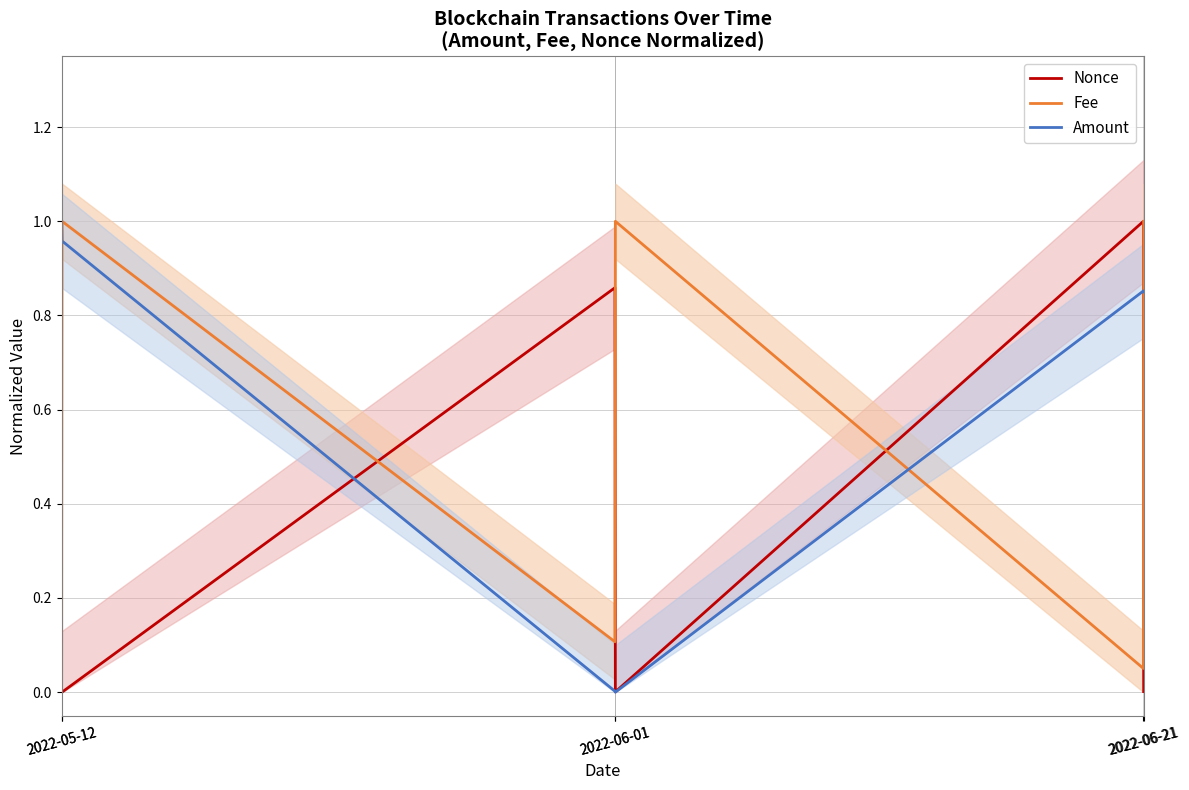

List the series in order of their peak value, lowest first.

Nonce, Fee, Amount